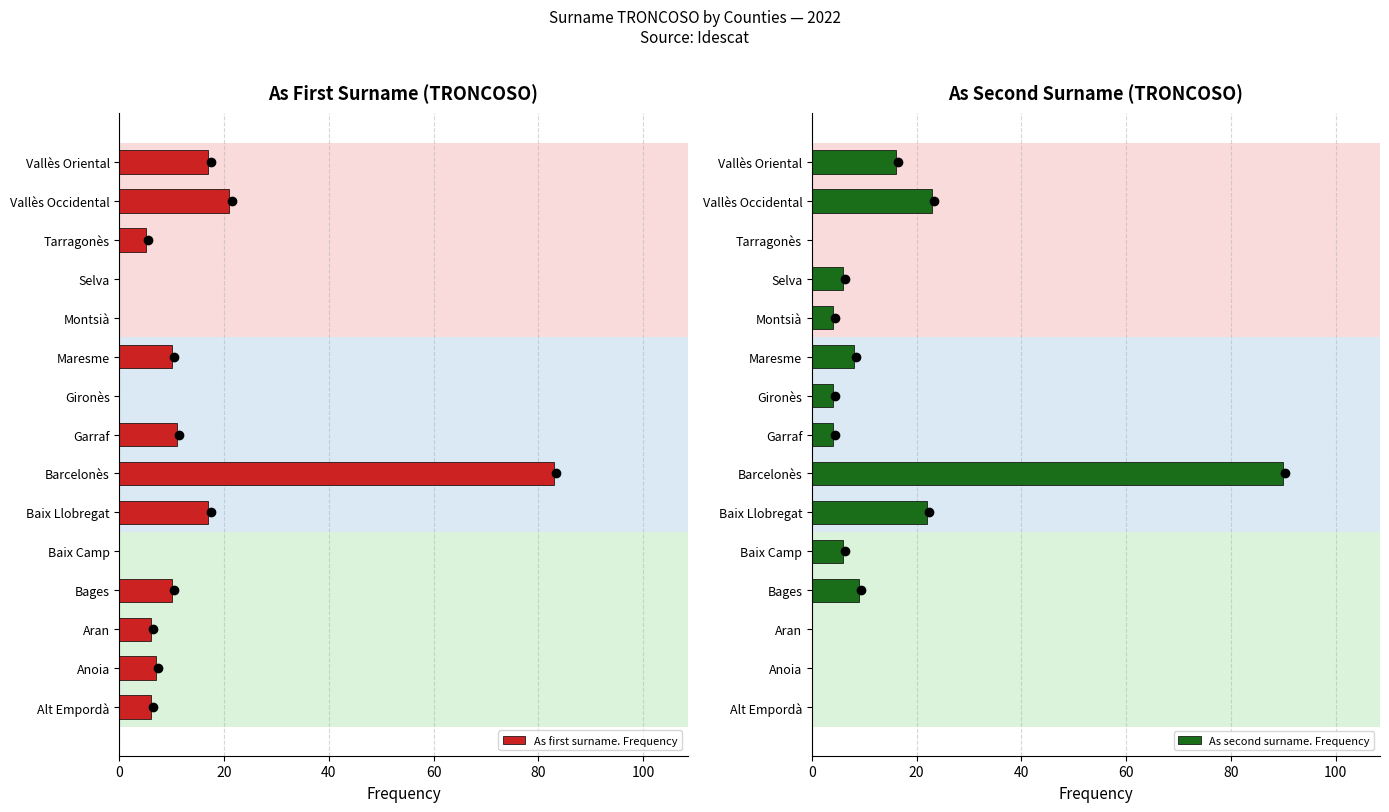

List the series in order of their overall mean, lowest first.

As second surname. Frequency, As first surname. Frequency